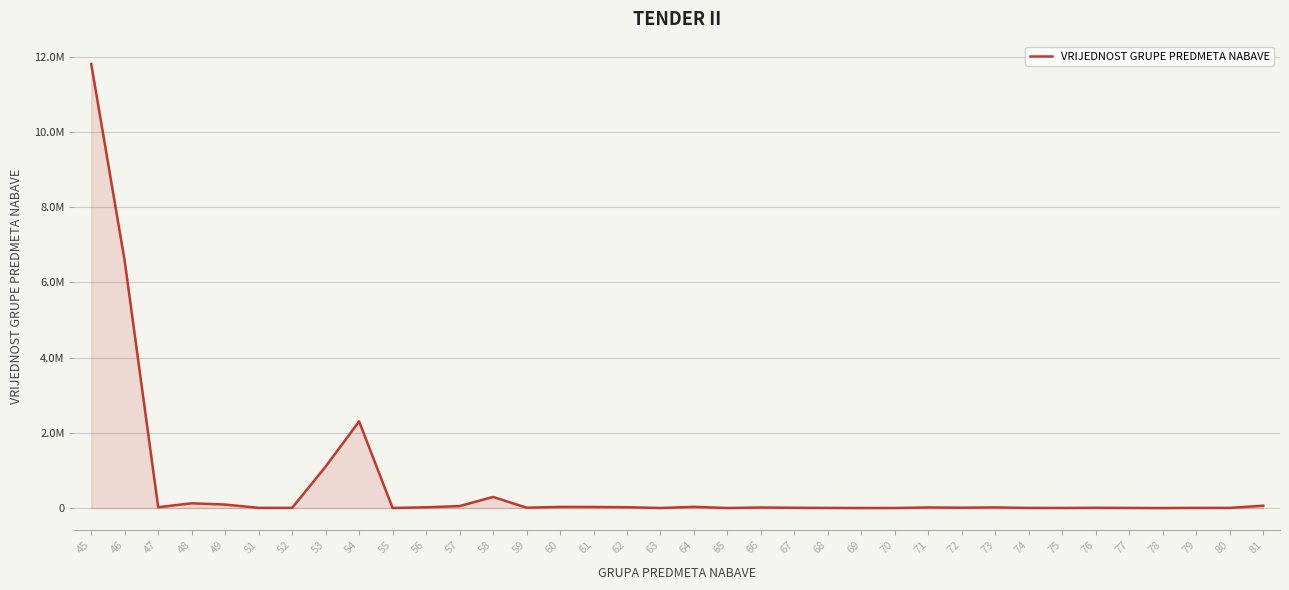

At which category does the data reach its first local valley?

47